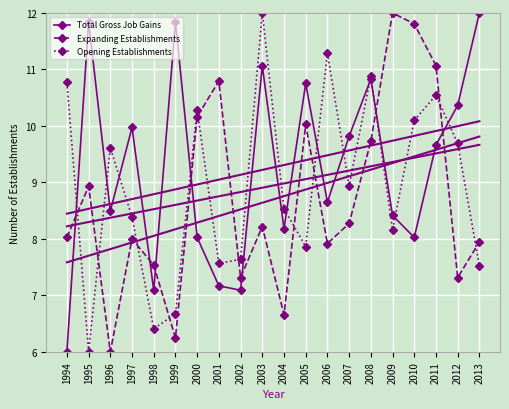

Which series changed the most between 1999 and 2012?

Opening Establishments